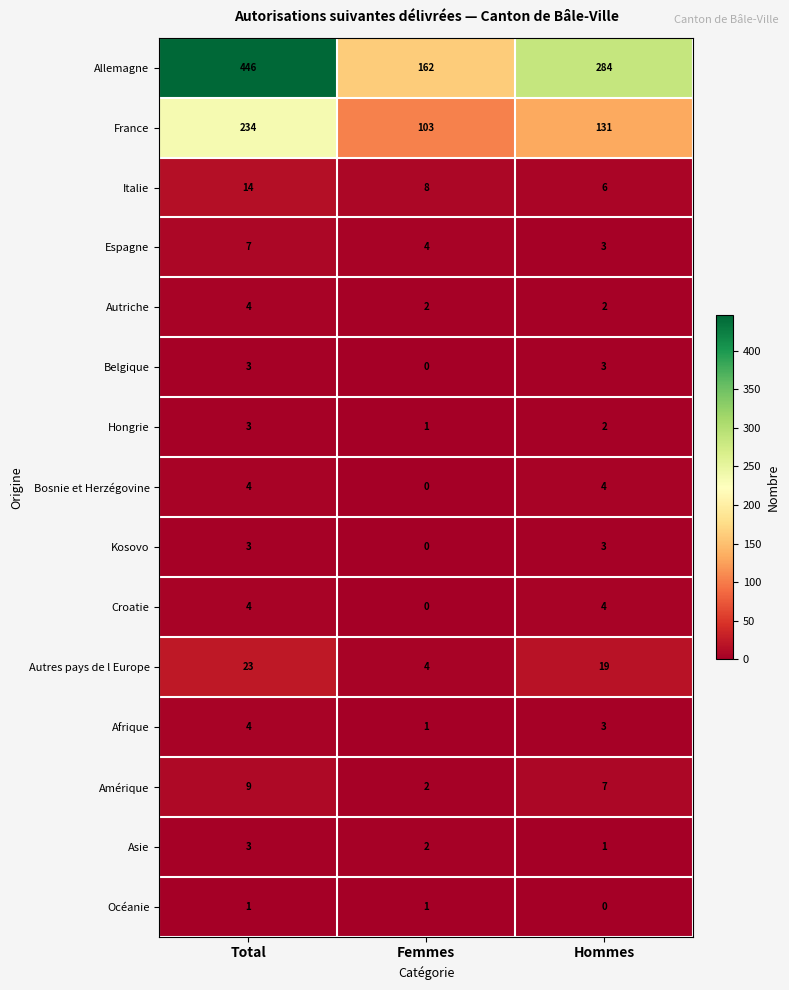

The value of Espagne at Total is 12. True or false?

False